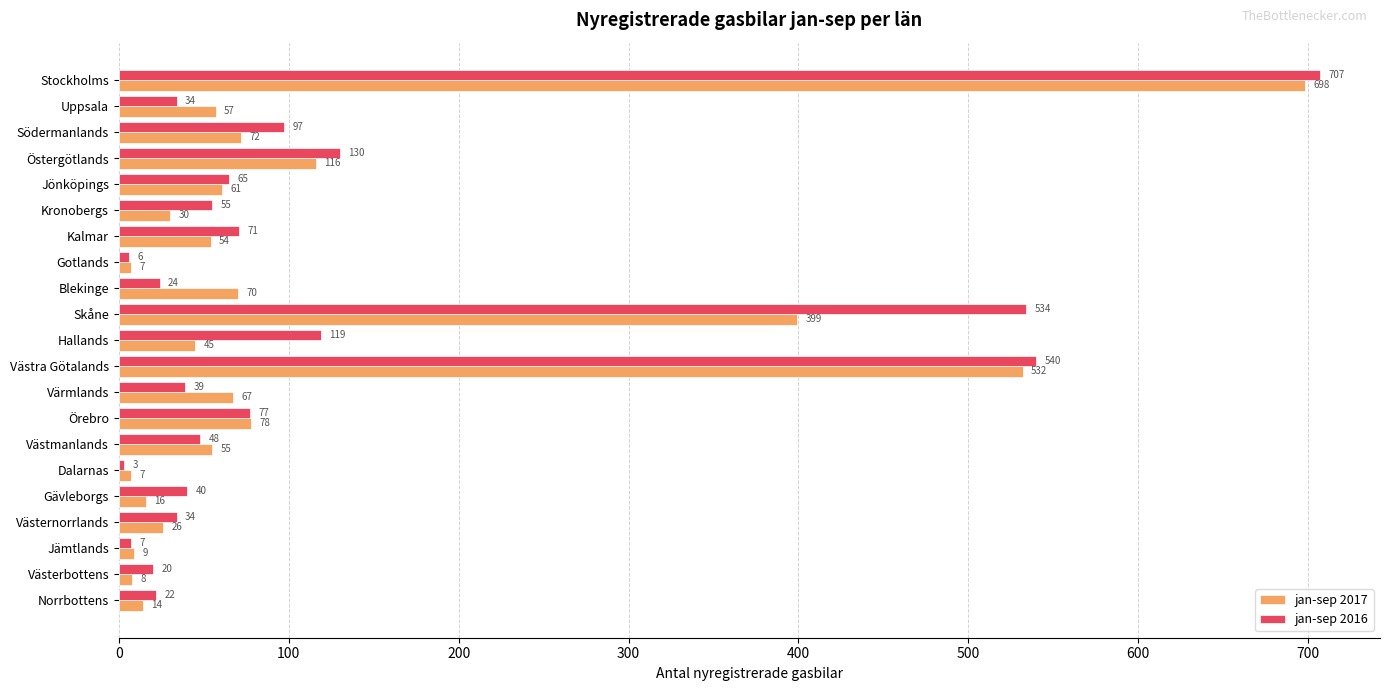

What are all the series names shown in the legend?

jan-sep 2017, jan-sep 2016